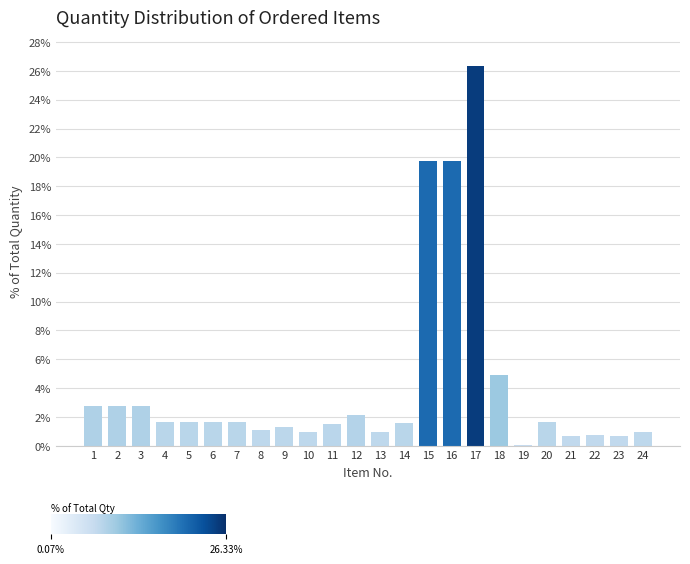

What is the maximum value shown in the chart?

26.3